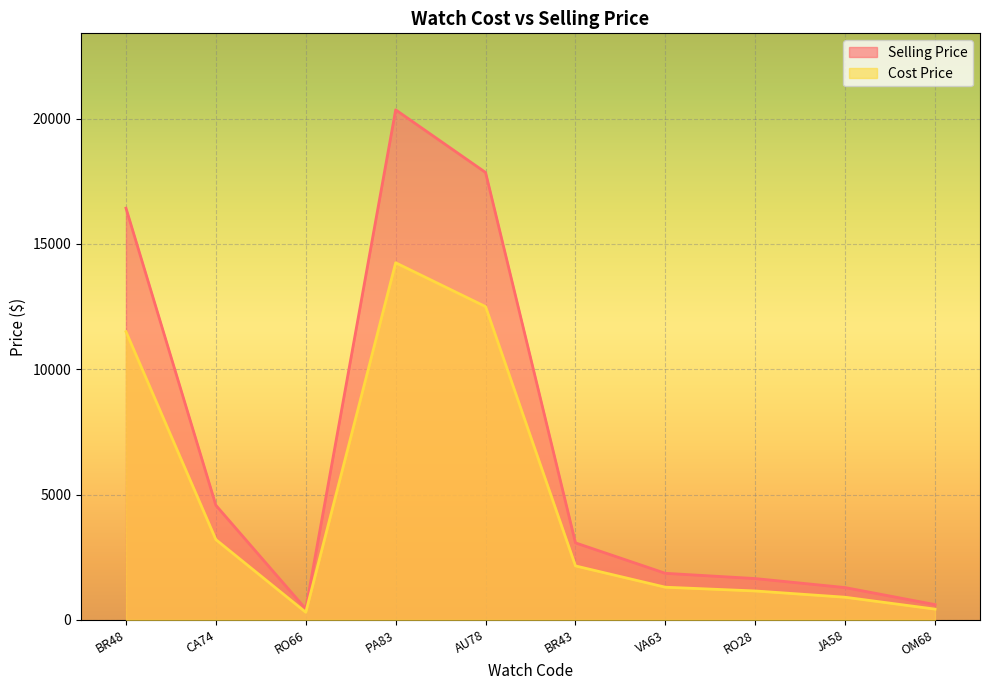

What is the spread (max minus min) of values at BR48?

4930